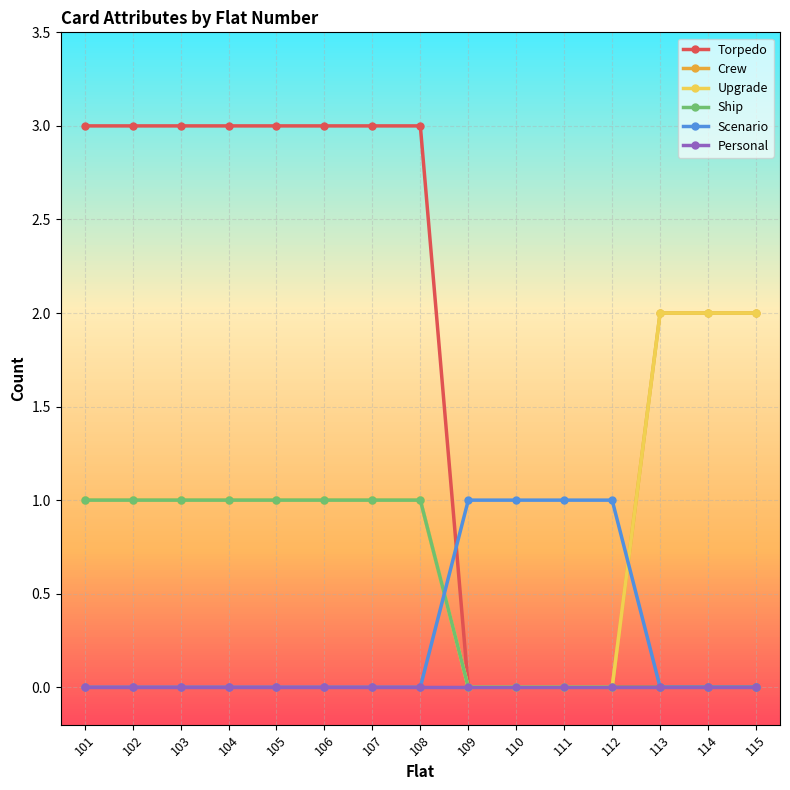

What is the difference between the maximum and second lowest values in the Ship series?

1